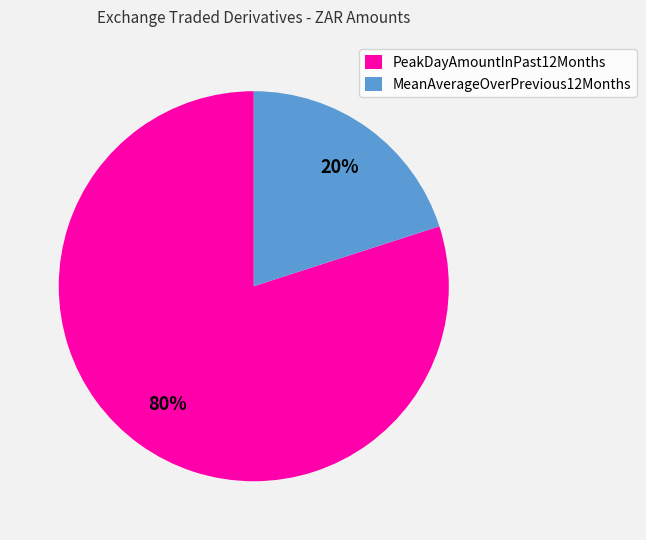

Combined, do MeanAverageOverPrevious12Months and PeakDayAmountInPast12Months account for over 50%?

Yes